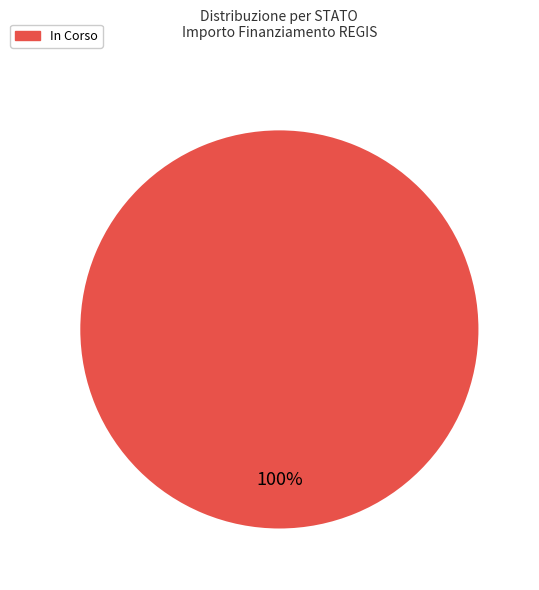

To the nearest percent, what percentage of the pie is In Corso?

100%